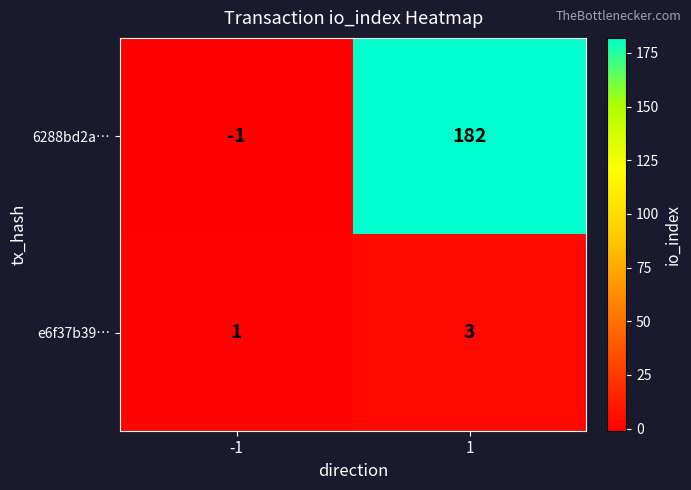

The value of e6f37b39… at 1 is 3. True or false?

True